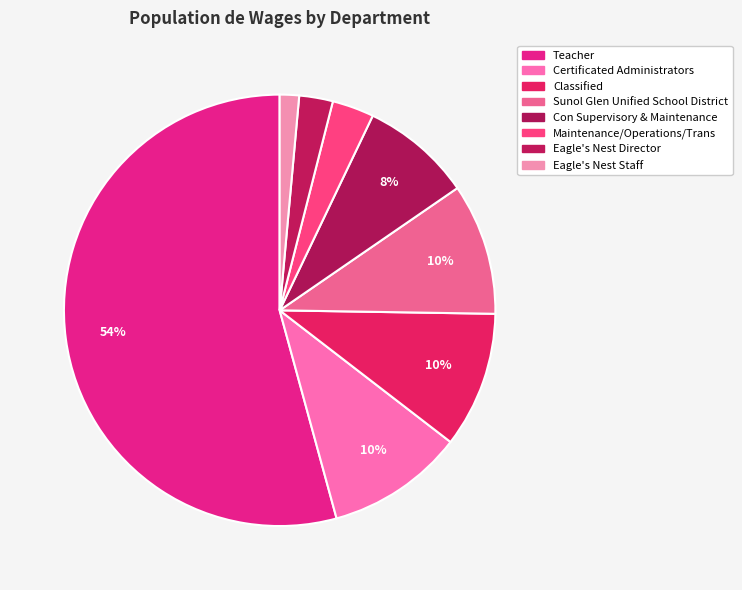

How many segments does this pie chart have?

8